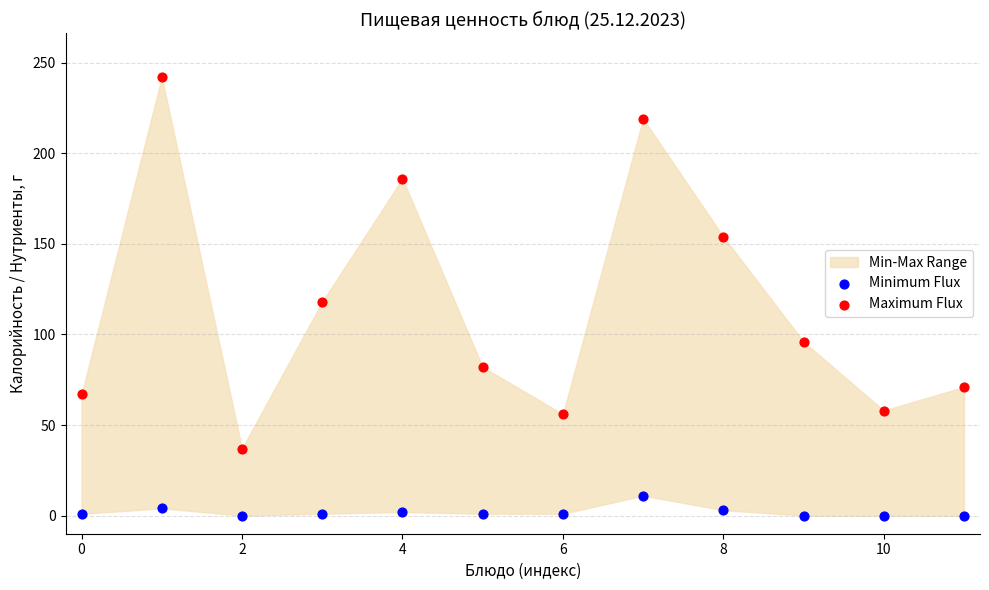

Which series reaches the maximum Y coordinate?

Maximum Flux